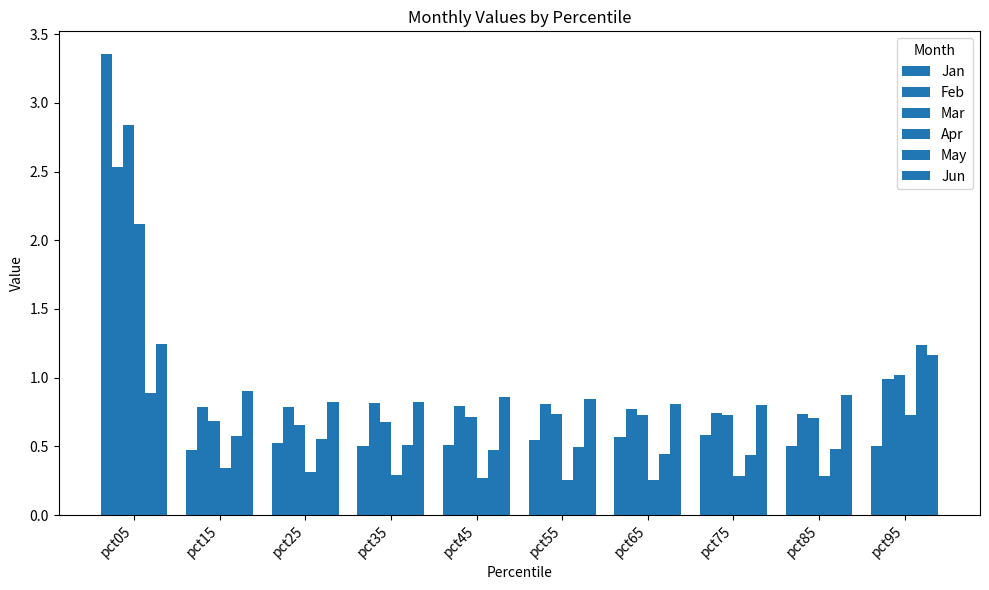

Are the bars horizontal?

No